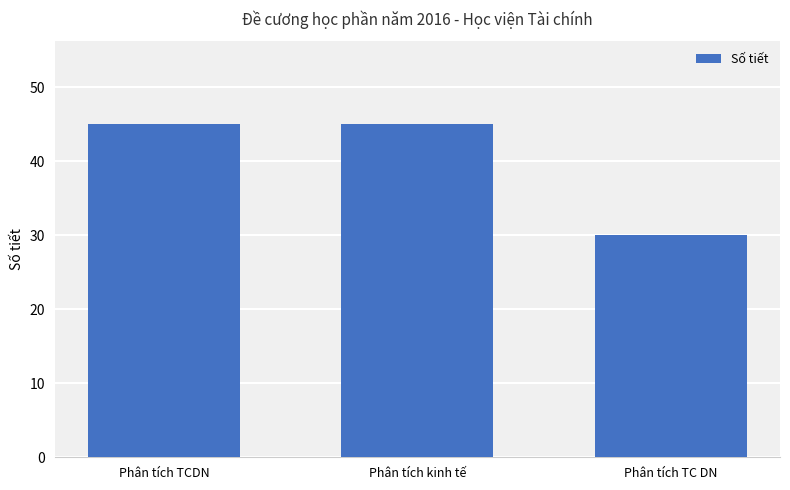

Are the bars horizontal?

No